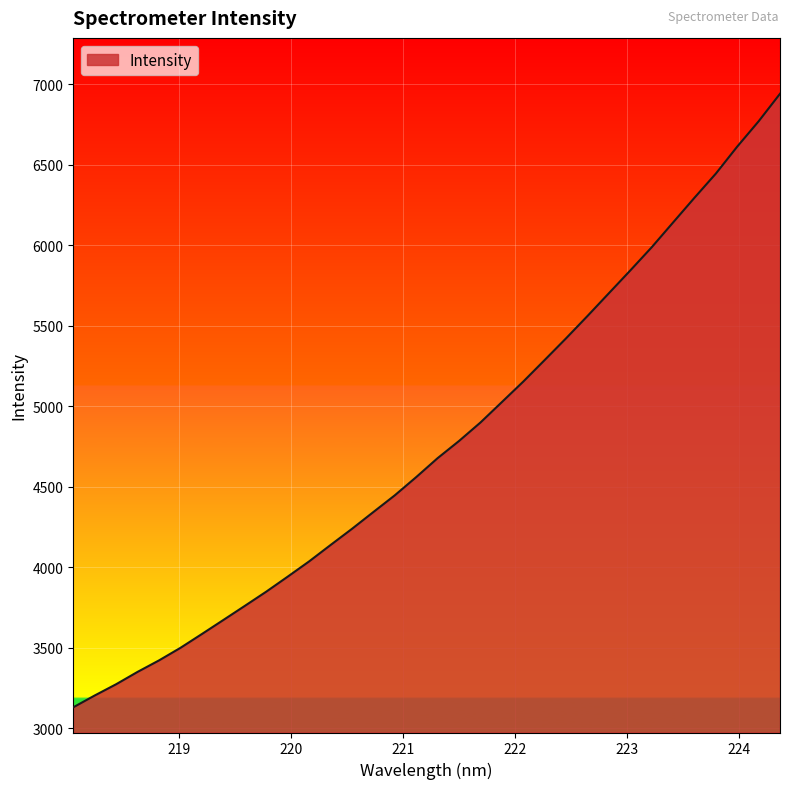

What is the difference between the maximum and minimum values?

3810.9